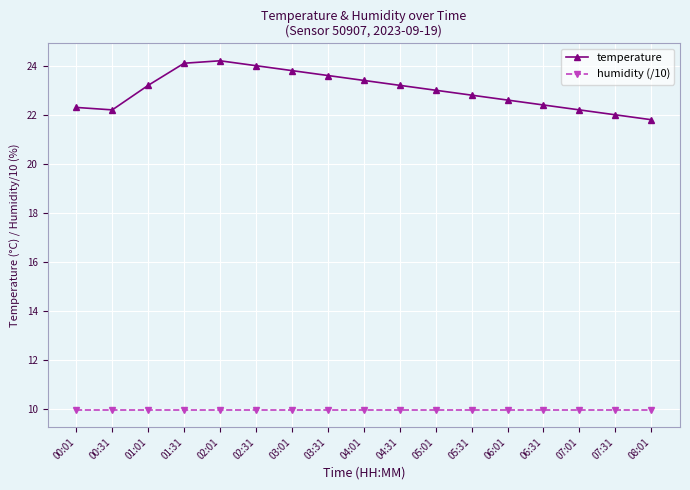

What is the total value across all series at 03:31?

33.6